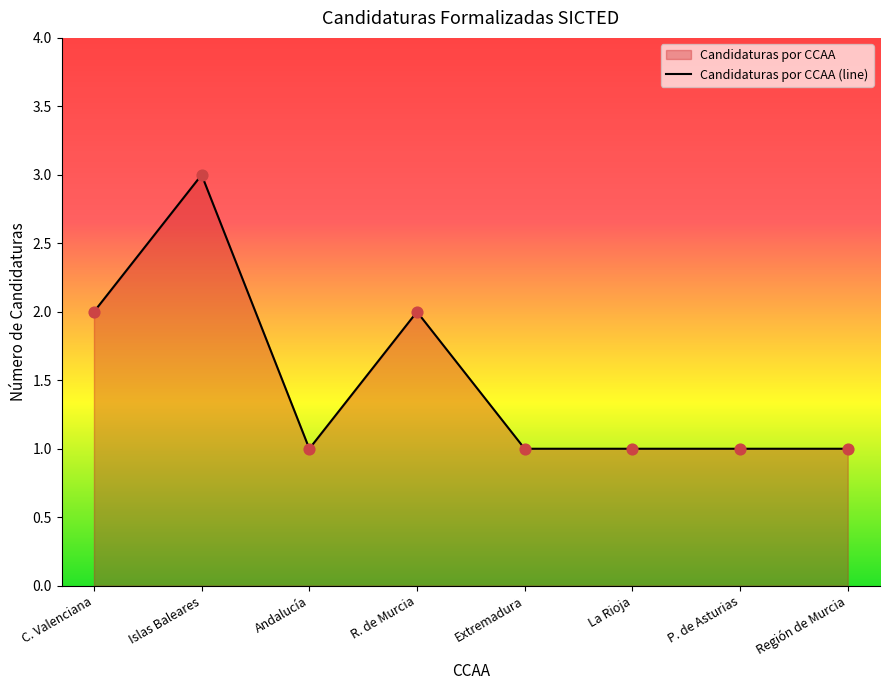

Which has a higher value, Islas Baleares or Andalucía?

Islas Baleares